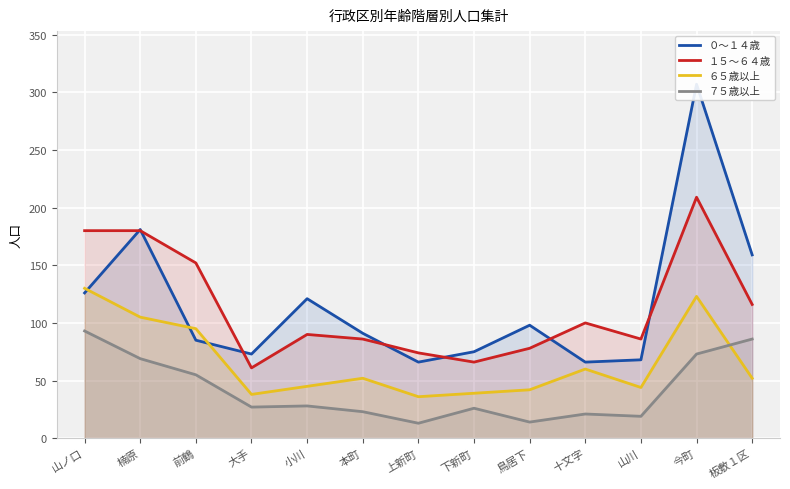

Rank the series at 前鶴 from lowest to highest value.

７５歳以上, ０～１４歳, ６５歳以上, １５～６４歳